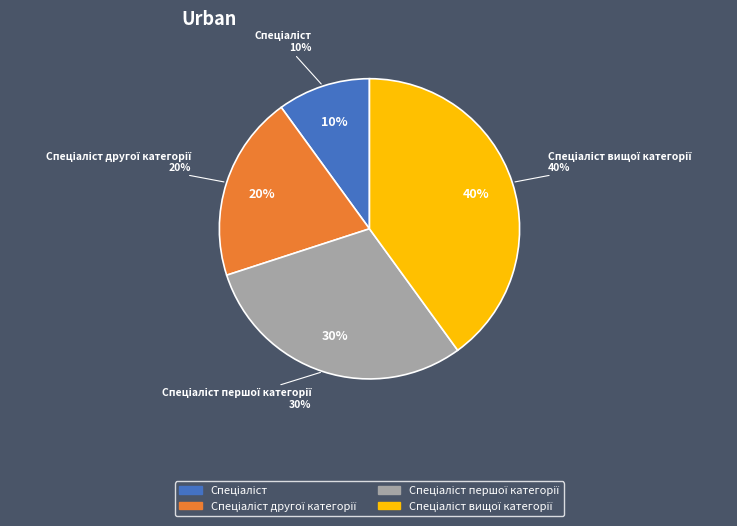

Is it true that Спеціаліст is 10% of the pie?

True